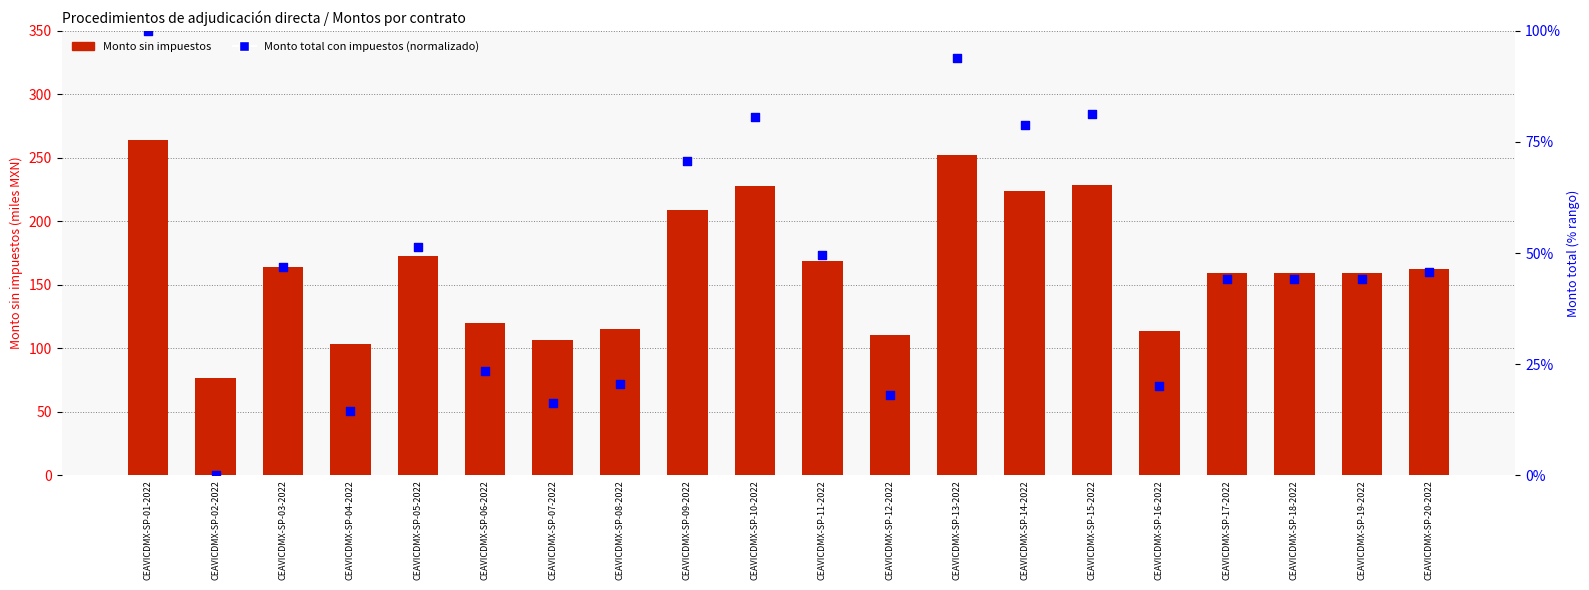

What are all the series names shown in the legend?

Monto sin impuestos, Monto total con impuestos (normalizado)